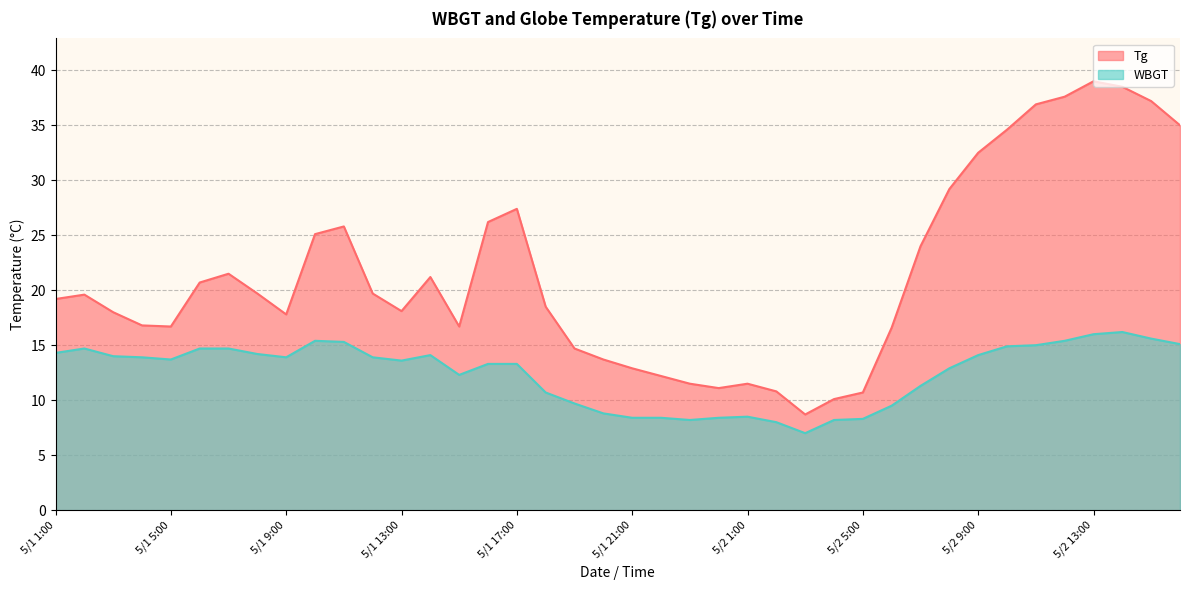

Where is the first local minimum for WBGT?

5/1 5:00